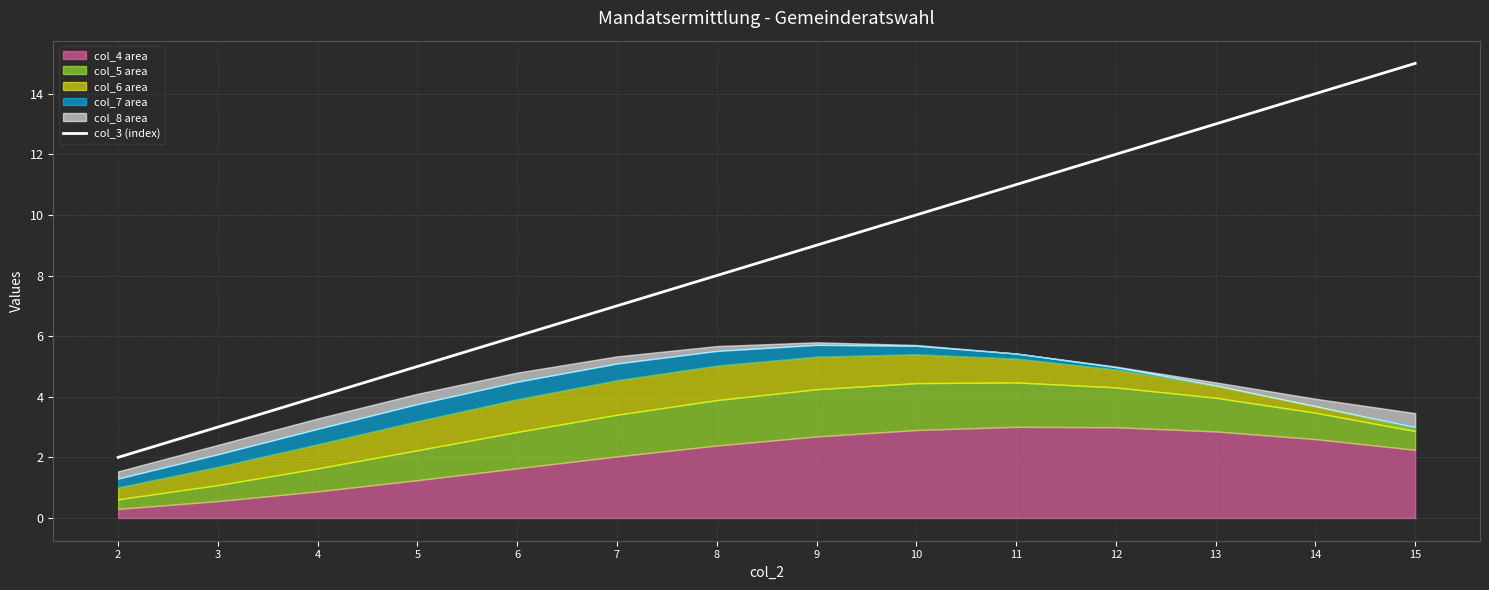

Which category has the highest value across all series?

15